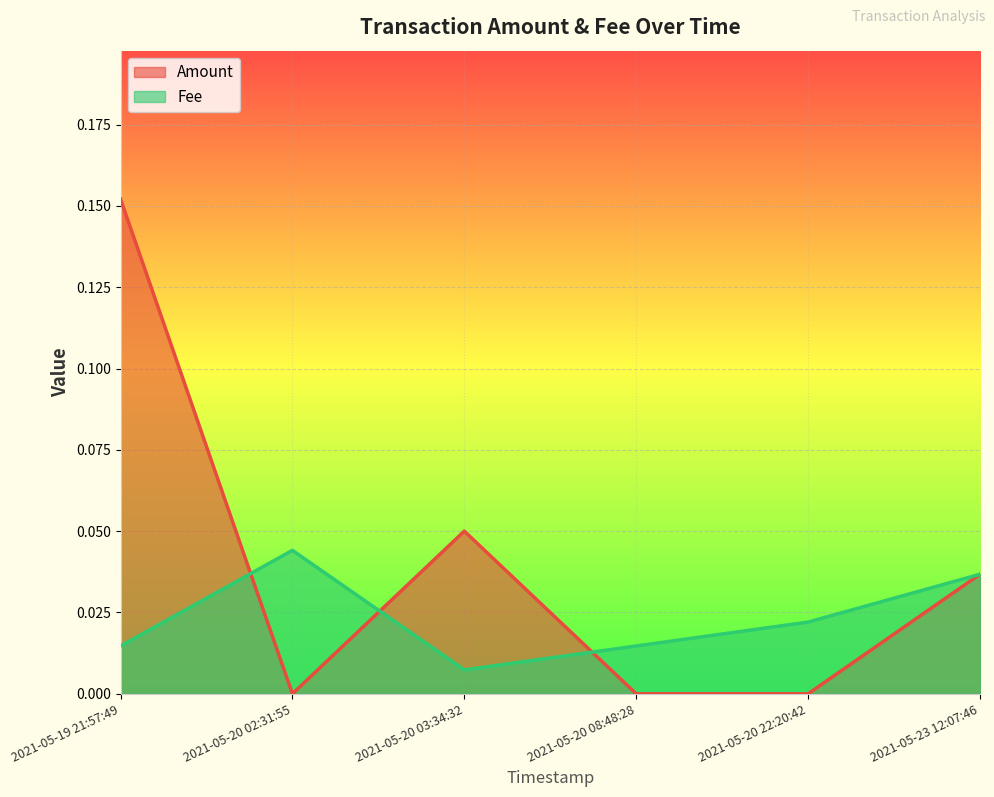

How many data points in Amount are above 0?

3